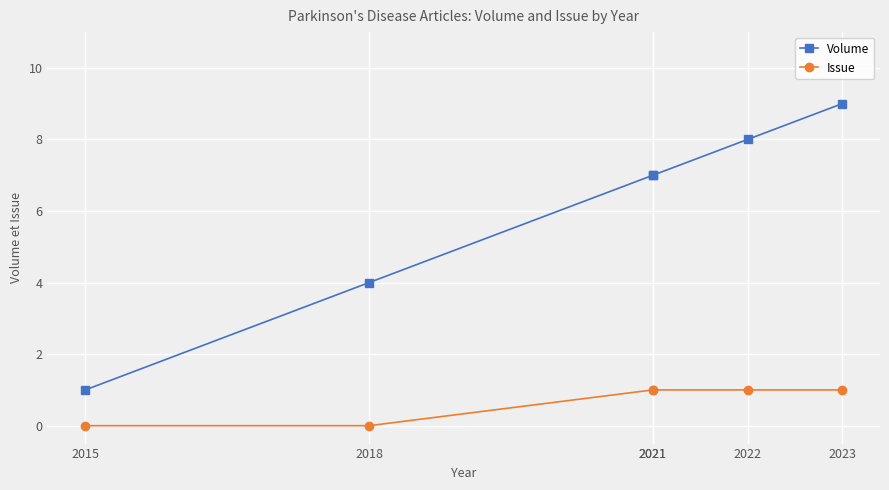

True or false: Volume and Issue intersect in this chart.

False